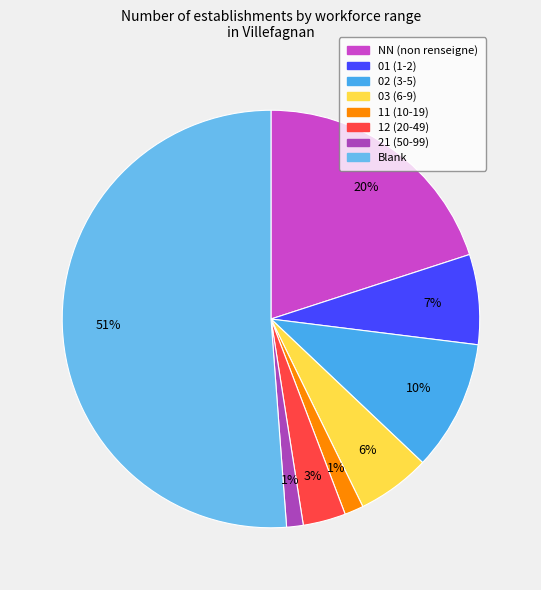

How many segments does this pie chart have?

8